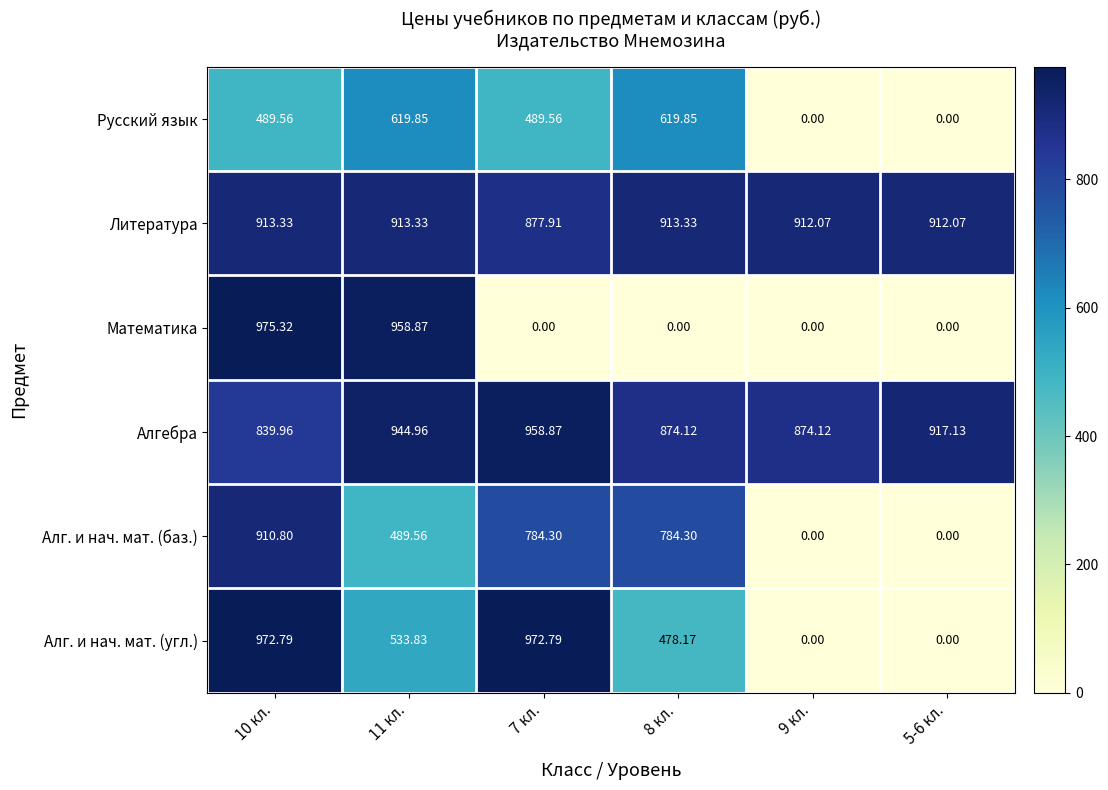

How many distinct data groups are displayed?

6